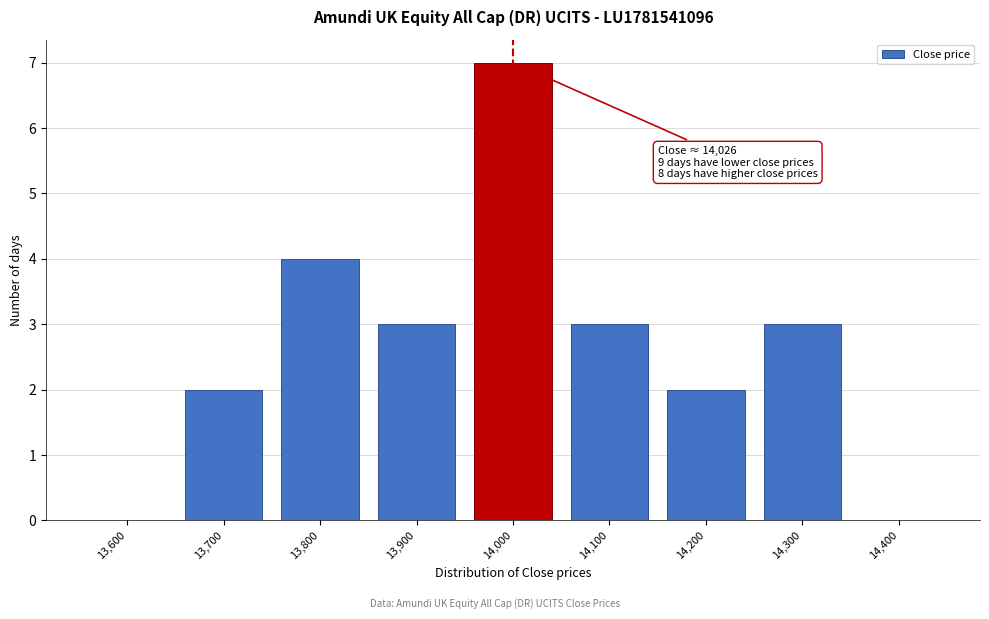

Reading left to right, list all the values displayed in this chart.

13,600=0	13,700=2	13,800=4	13,900=3	14,000=7	14,100=3	14,200=2	14,300=3	14,400=0